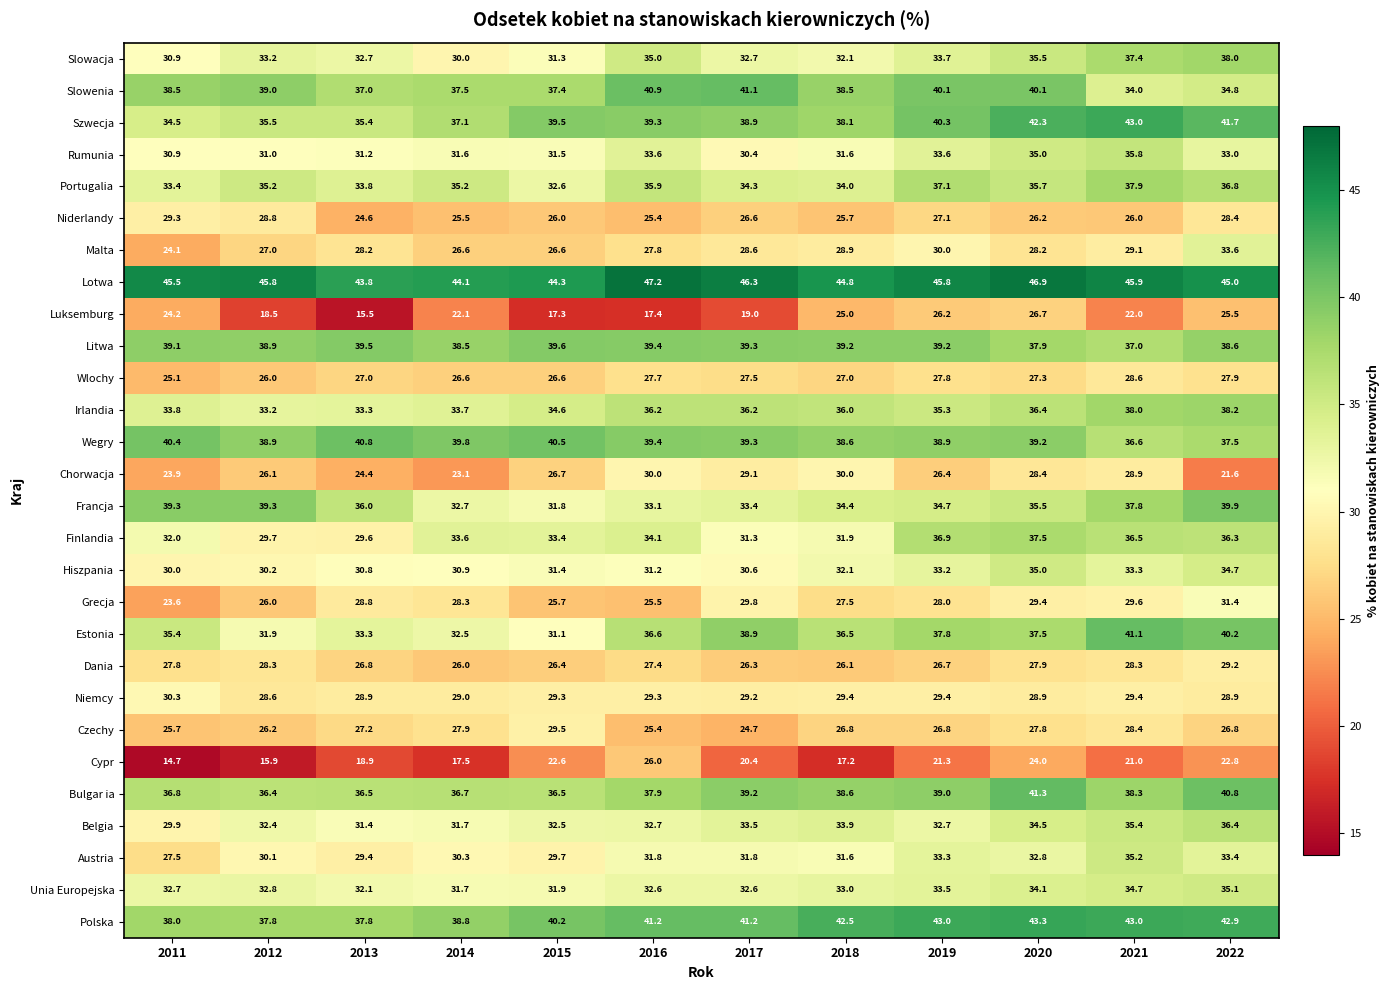

The value of Belgia at 2015 is 32.5. True or false?

True